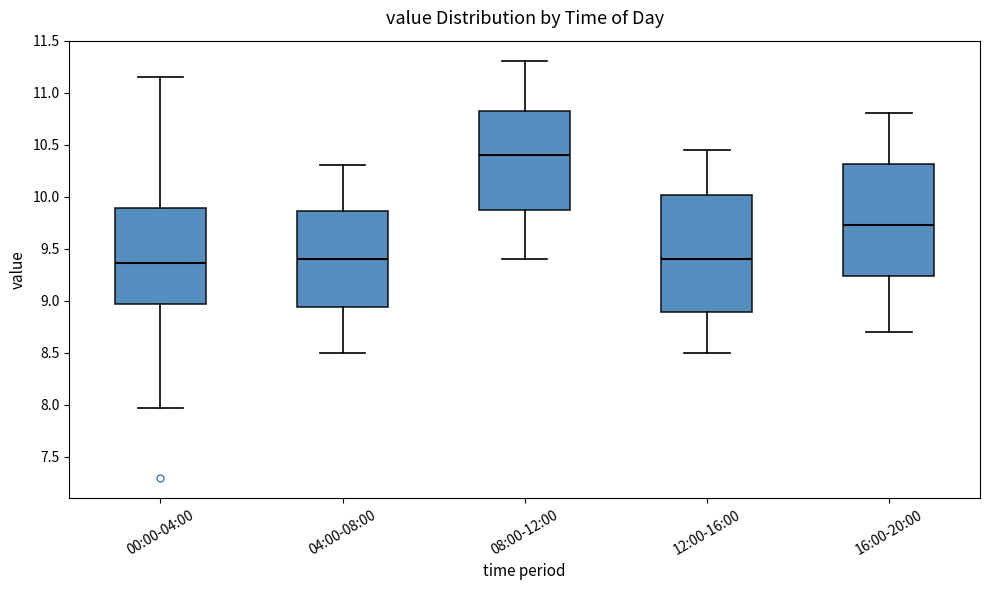

Reading left to right, transcribe this box plot: for each box, give where its median line is, the range the box spans, and where its two whiskers end, as read against the y-axis. The values are not printed on the chart, so give them approximately, as read against the axis.

00:00-04:00: median 9.35, box 8.95 to 9.90, whiskers 7.95 to 11.15
04:00-08:00: median 9.40, box 8.95 to 9.85, whiskers 8.50 to 10.30
08:00-12:00: median 10.40, box 9.90 to 10.85, whiskers 9.40 to 11.30
12:00-16:00: median 9.40, box 8.90 to 10.00, whiskers 8.50 to 10.45
16:00-20:00: median 9.75, box 9.25 to 10.30, whiskers 8.70 to 10.80